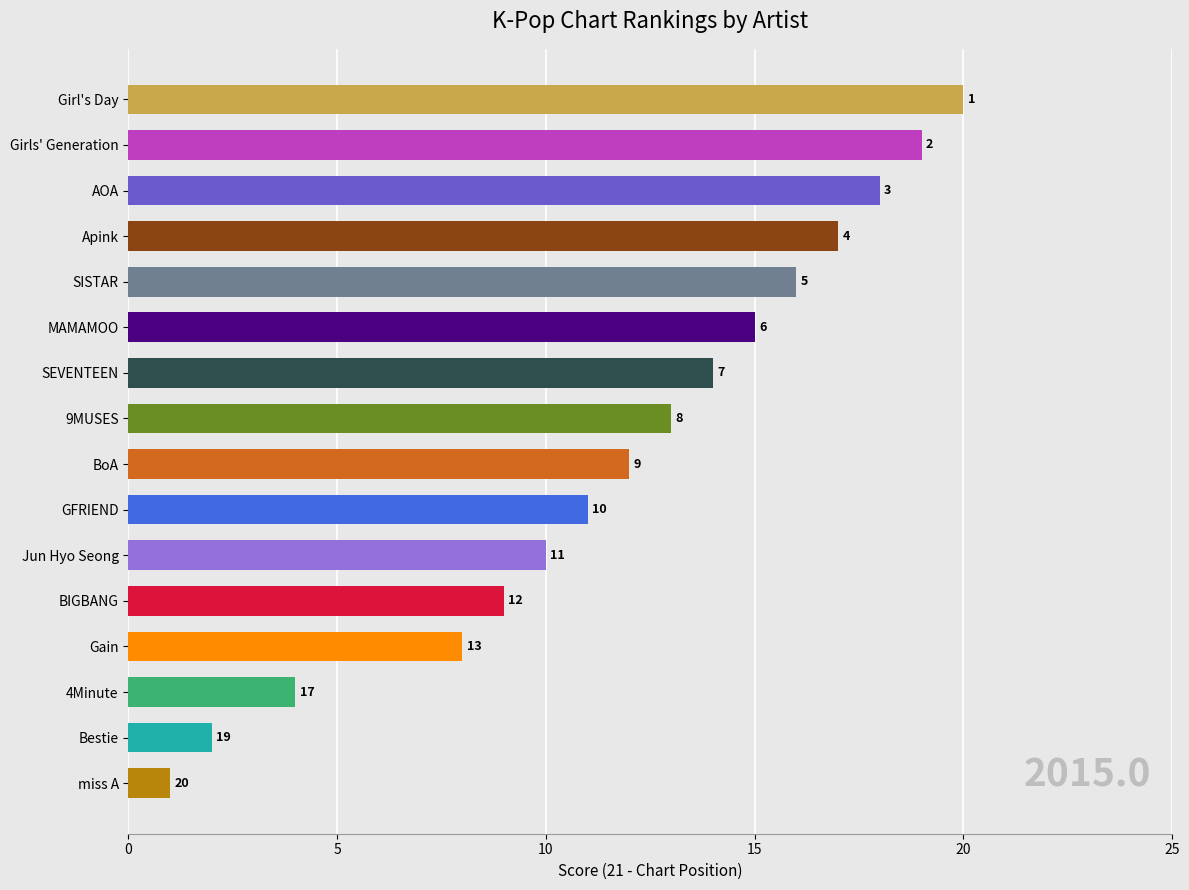

How many bars are there in total?

16